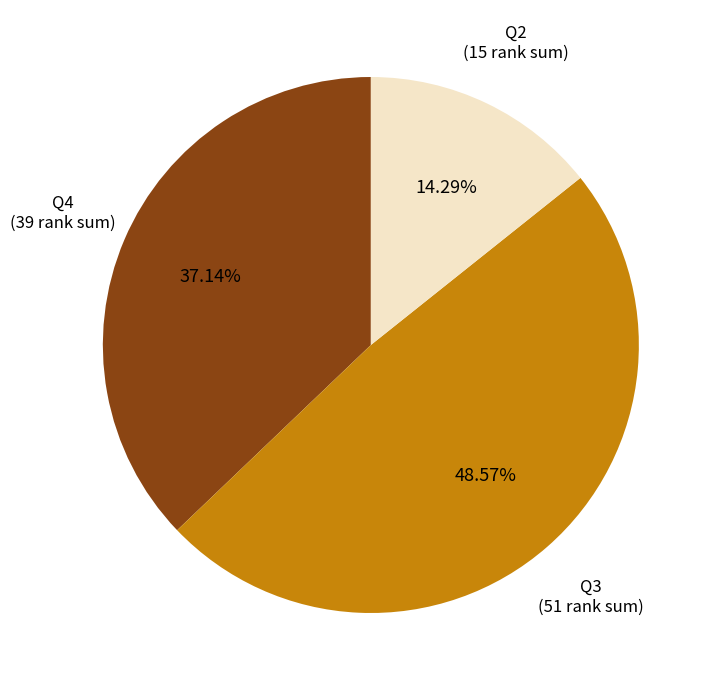

Does Q4 account for over 50% of the chart?

No